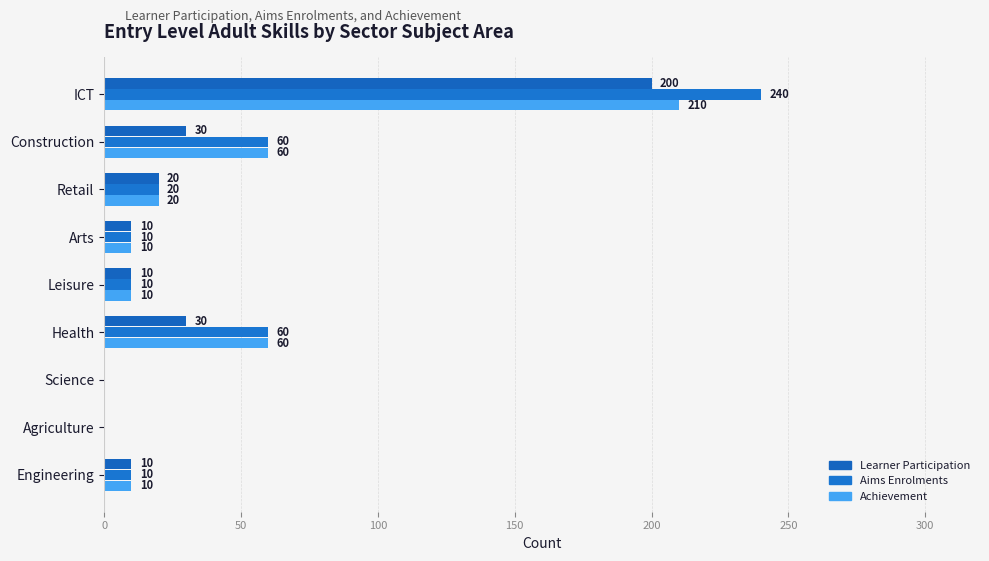

What position from the right is 300?

3